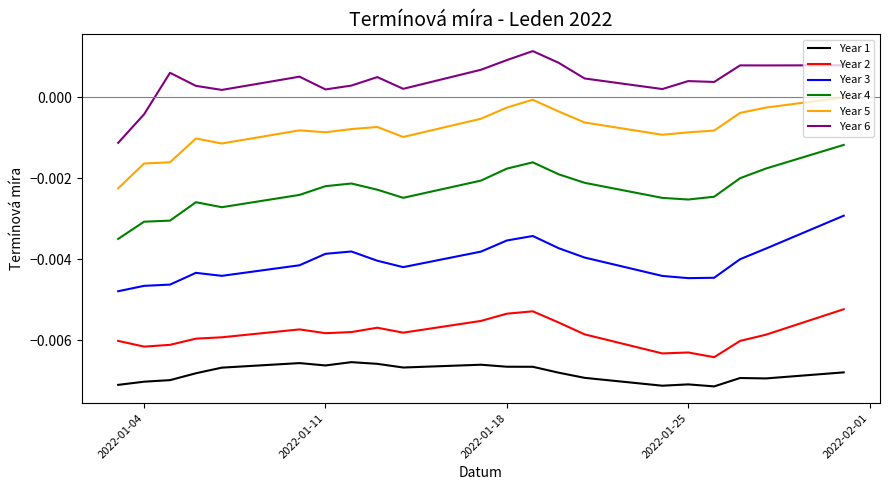

Which series has the largest total across all categories?

Year 6